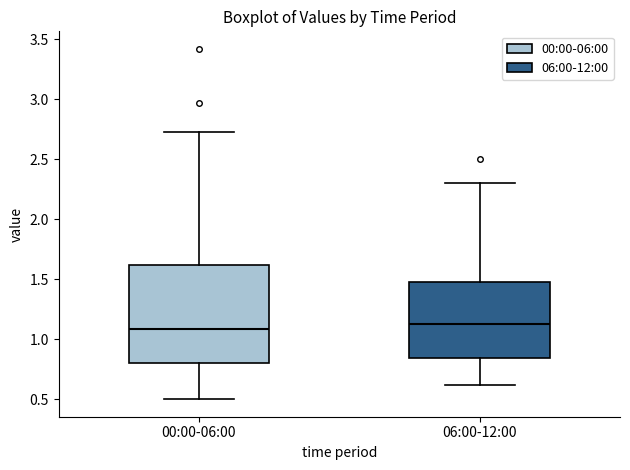

Reading left to right, read every box against the y-axis: the position of its median line, the range the box covers, and the ends of its whiskers. The values are not printed on the chart, so give them approximately, as read against the axis.

00:00-06:00: median 1.10, box 0.80 to 1.60, whiskers 0.50 to 2.75
06:00-12:00: median 1.15, box 0.85 to 1.50, whiskers 0.60 to 2.30